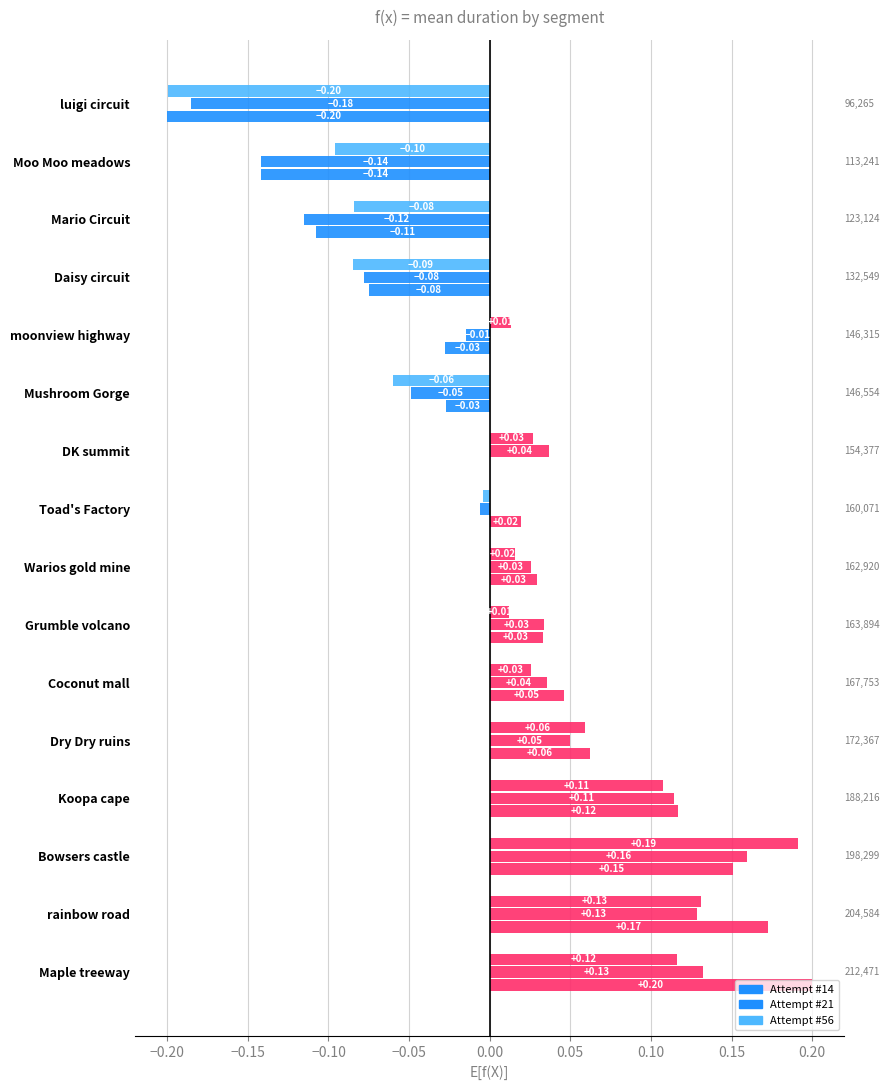

Reading left to right, extract all data points from this chart.

Attempt #14: 0.2	0.2	0.2	0.1	0.1	0.0	0.0	0.0	0.0	0.0	-0.0	-0.0	-0.1	-0.1	-0.1	-0.2
Attempt #21: 0.1	0.1	0.2	0.1	0.1	0.0	0.0	0.0	-0.0	0.0	-0.0	-0.0	-0.1	-0.1	-0.1	-0.2
Attempt #56: 0.1	0.1	0.2	0.1	0.1	0.0	0.0	0.0	-0.0	0.0	-0.1	0.0	-0.1	-0.1	-0.1	-0.2